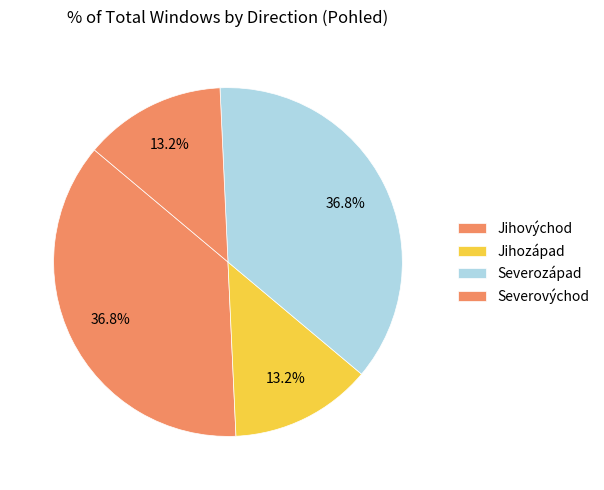

How much of the chart is everything except Jihozápad?

86.8%